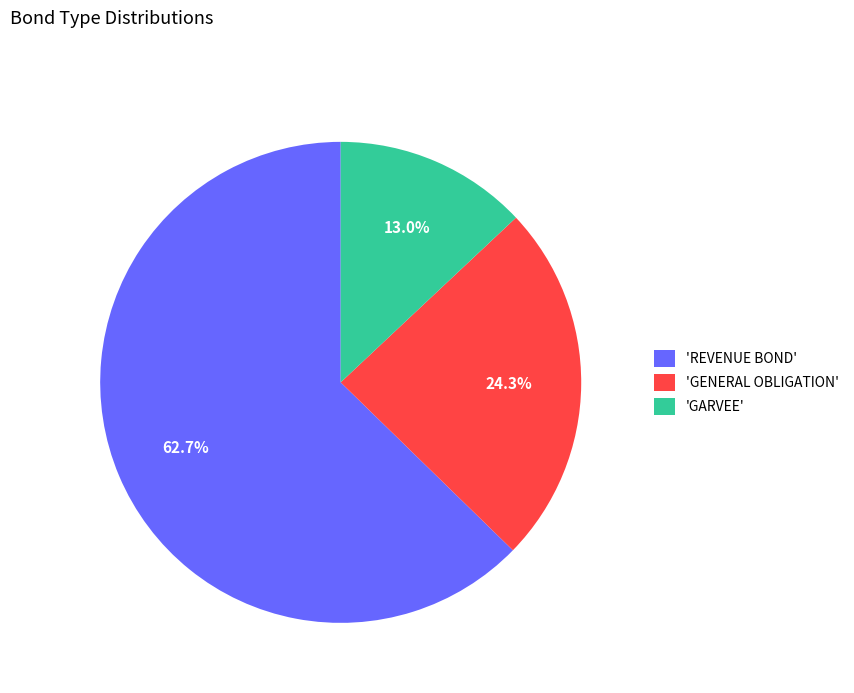

To the nearest percent, what is the average slice percentage?

33%